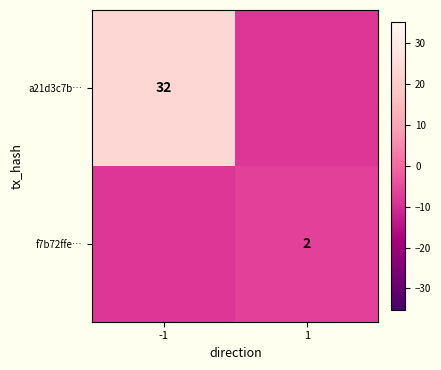

What is the spread (max minus min) of values at 1?

2.0